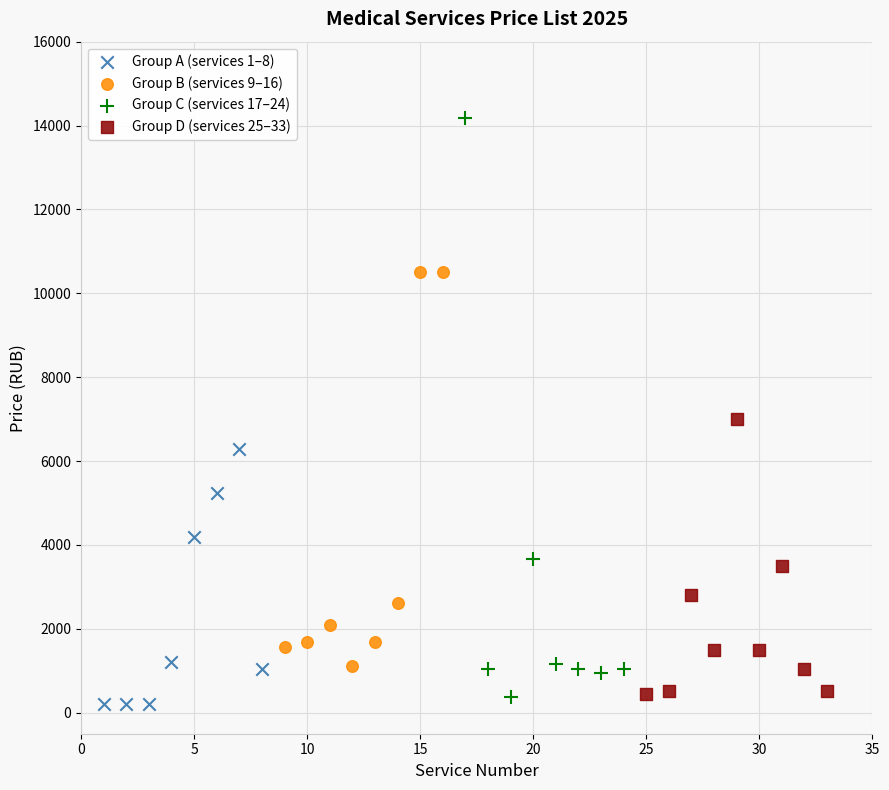

Which series reaches the maximum Y coordinate?

Group C (services 17–24)